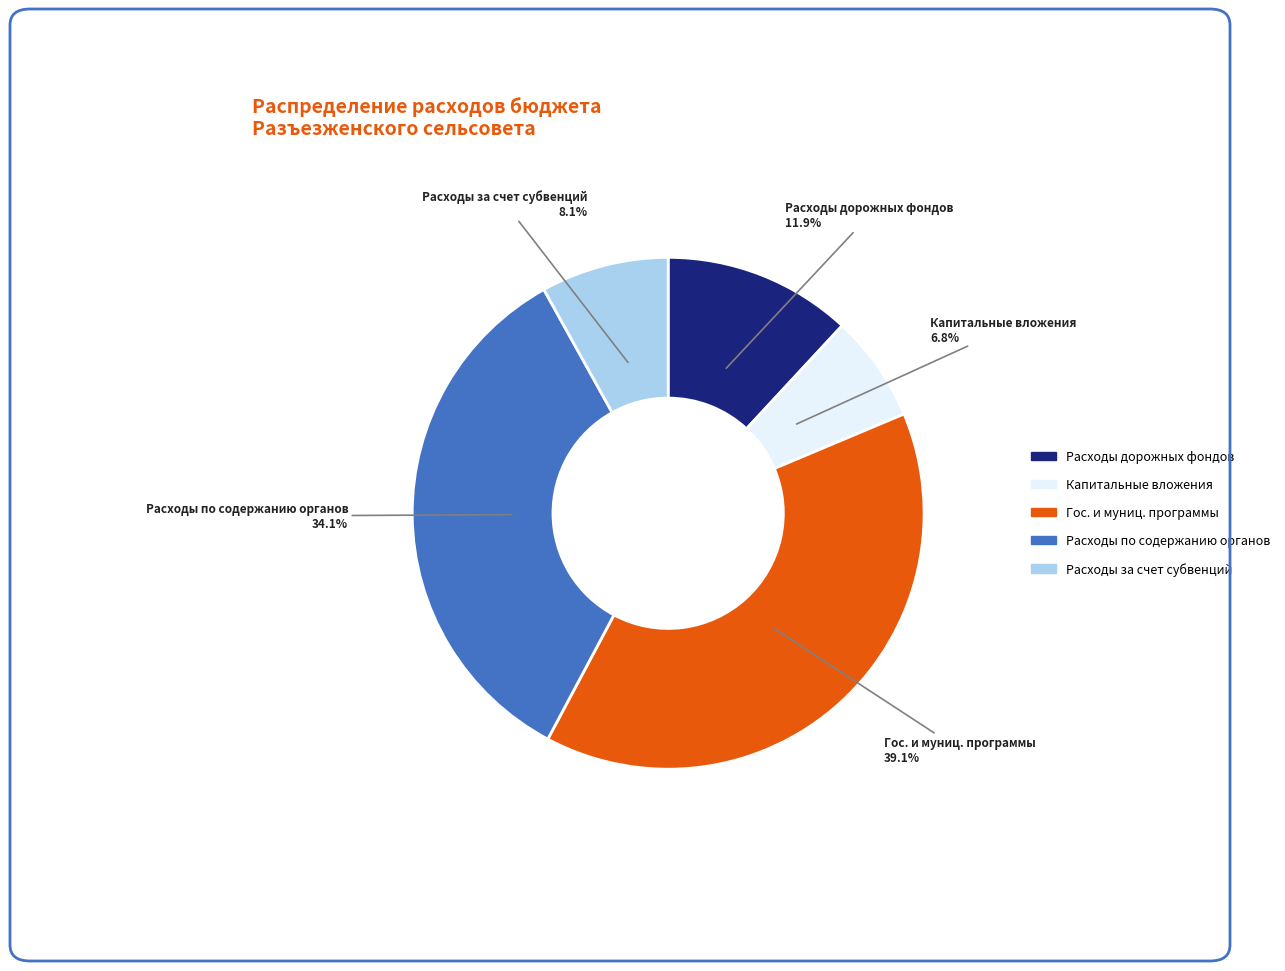

Is there any slice that represents more than half of the pie?

No